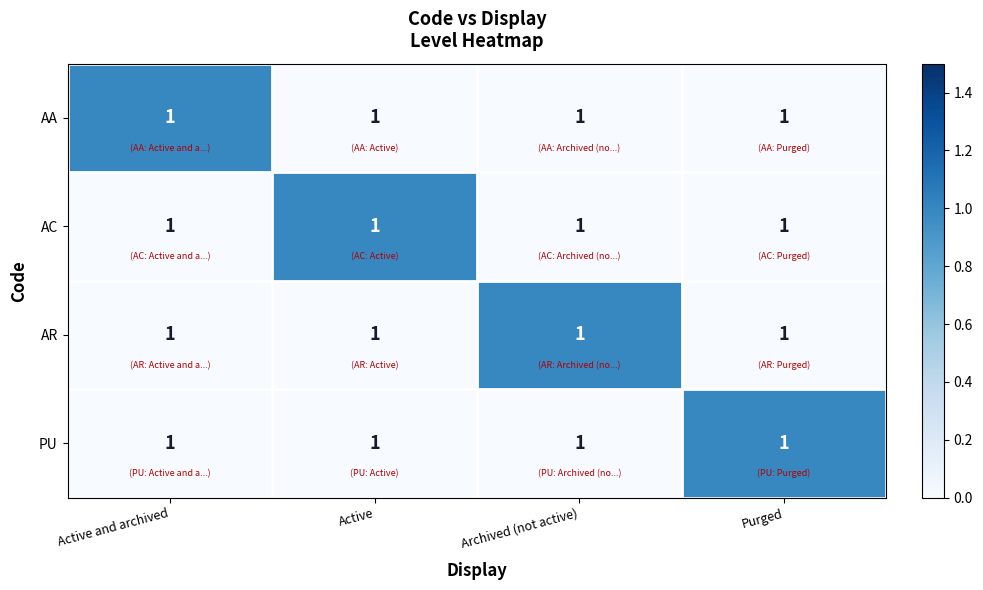

What is the maximum value for PU?

1